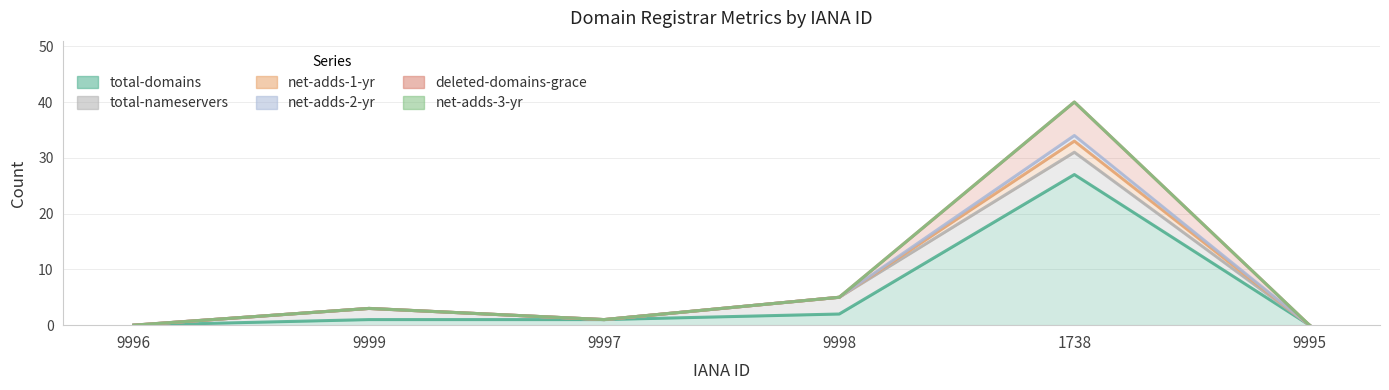

True or false: deleted-domains-grace and net-adds-1-yr cross at least once.

False